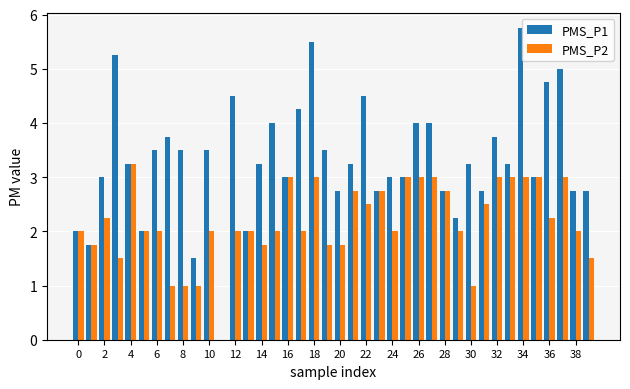

Count the number of categories in the chart.

40